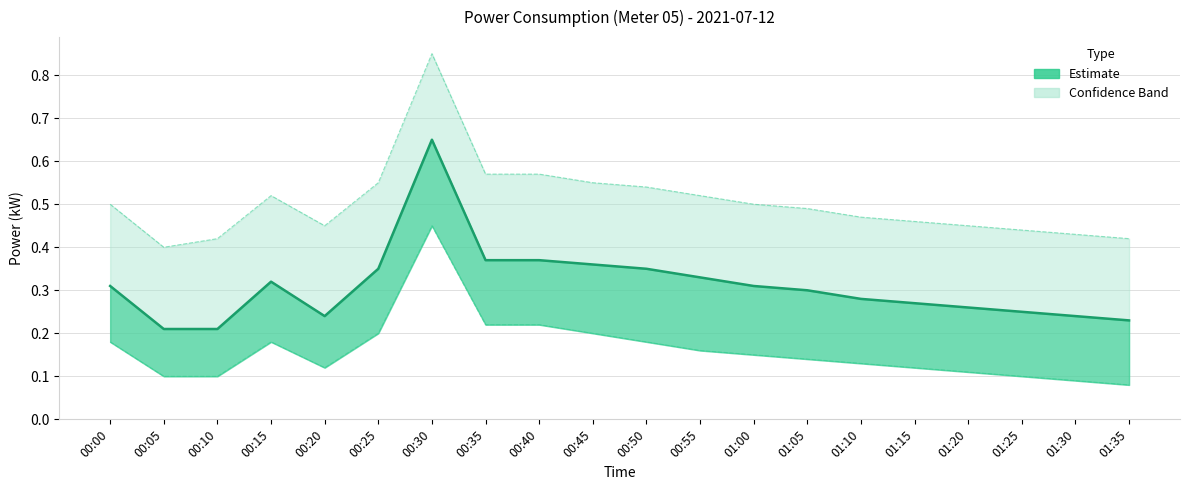

At which category is the sum across all series the highest?

00:30